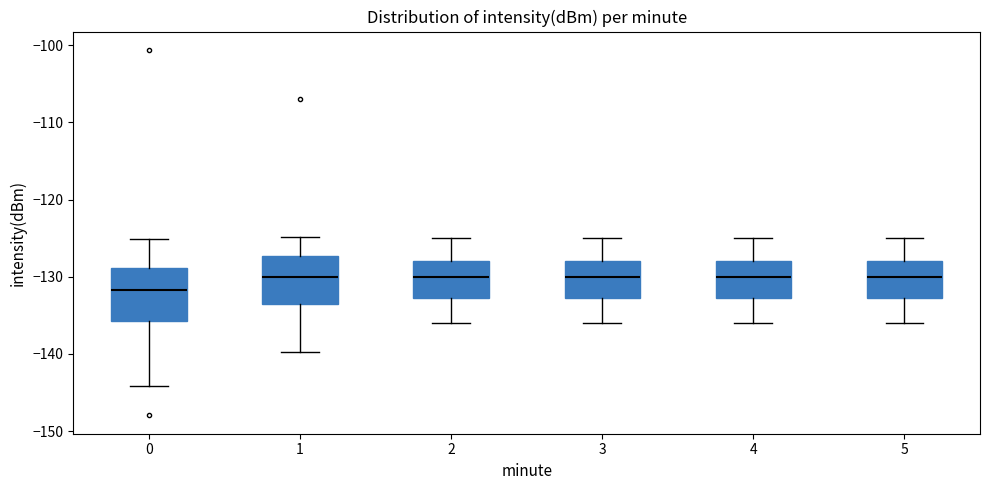

Reading left to right, transcribe this box plot: for each box, give where its median line is, the range the box spans, and where its two whiskers end, as read against the y-axis. The values are not printed on the chart, so give them approximately, as read against the axis.

0: median -132, box -136 to -129, whiskers -144 to -125
1: median -130, box -134 to -127, whiskers -140 to -125
2: median -130, box -133 to -128, whiskers -136 to -125
3: median -130, box -133 to -128, whiskers -136 to -125
4: median -130, box -133 to -128, whiskers -136 to -125
5: median -130, box -133 to -128, whiskers -136 to -125